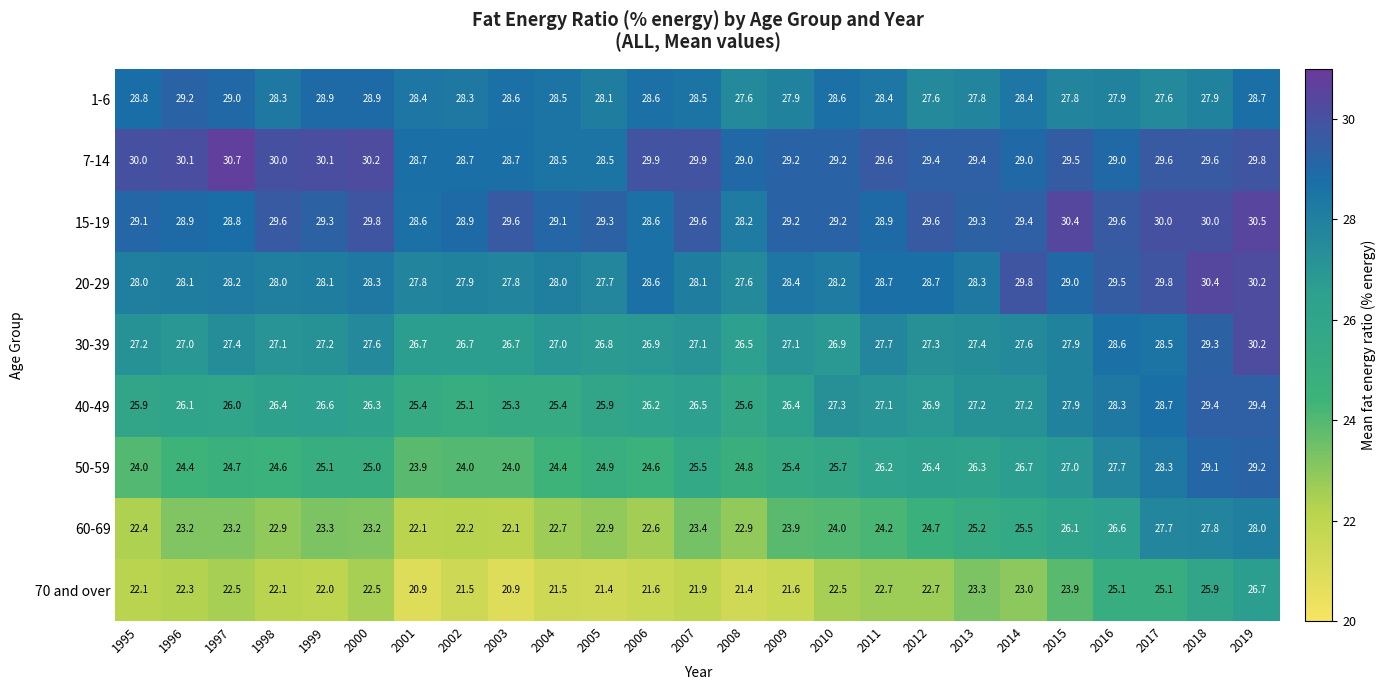

At which category is the sum across all series the highest?

2019